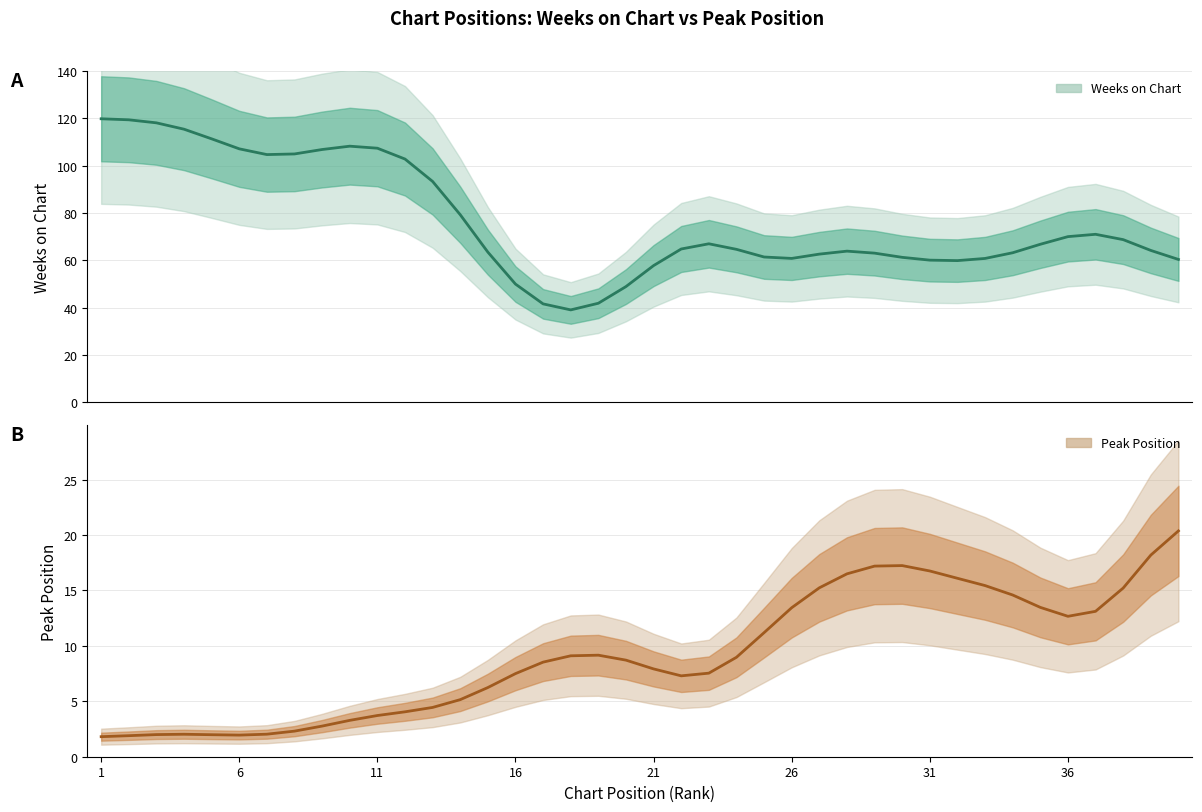

After their last crossing, which series has the higher values: Weeks on Chart or Peak Position?

Peak Position